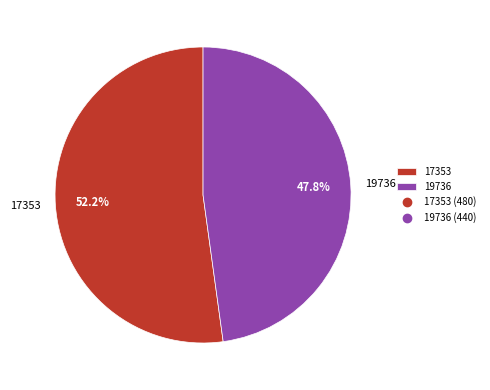

Between 17353 and 19736, which is larger?

17353